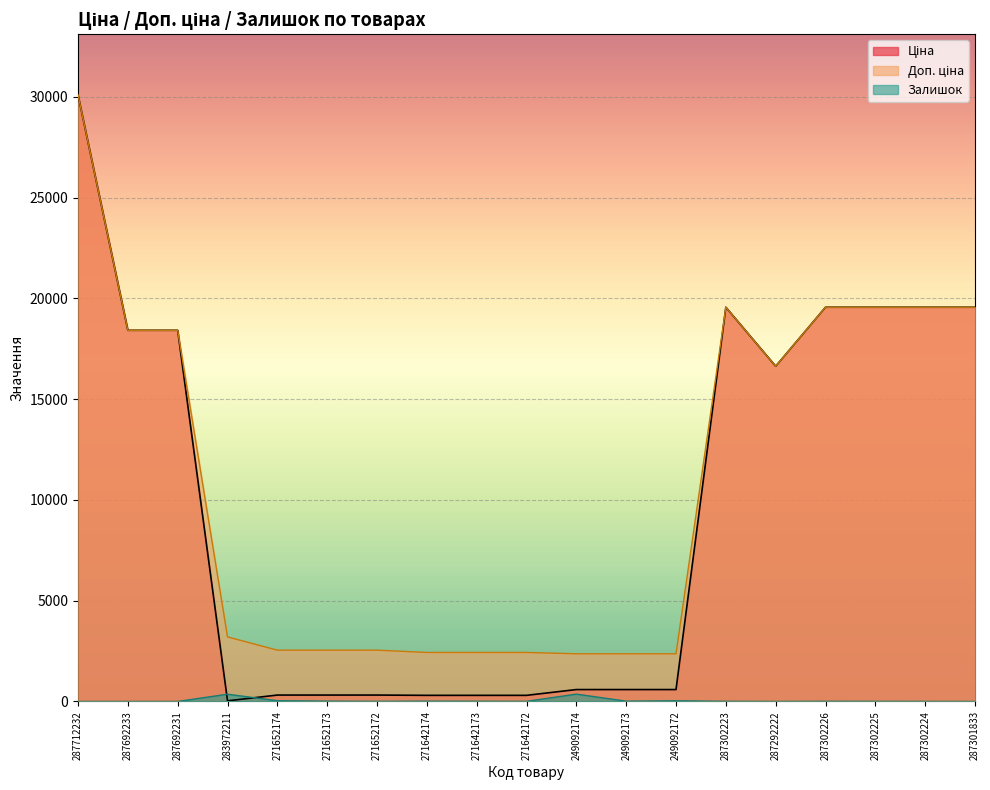

The Залишок series shows 638.1 at 249092174. True or false?

False